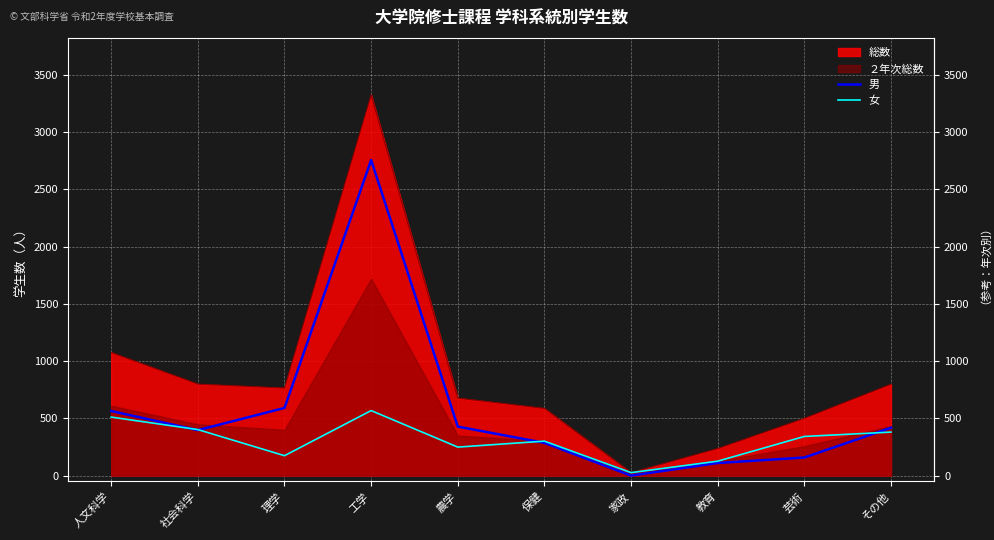

Reading left to right, what are all the values shown in this chart?

男: 人文科学=564	社会科学=397	理学=591	工学=2757	農学=428	保健=286	家政=0	教育=110	芸術=158	その他=418
女: 人文科学=511	社会科学=402	理学=174	工学=568	農学=249	保健=301	家政=26	教育=126	芸術=342	その他=380